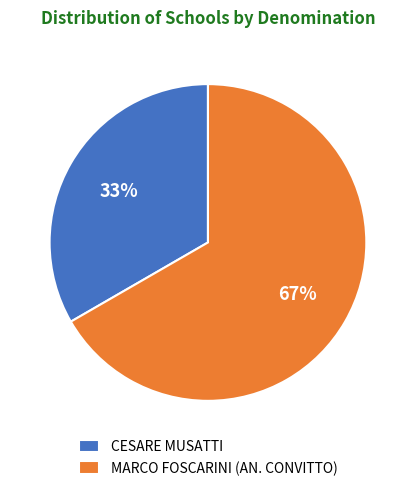

How many slices are in this pie chart?

2